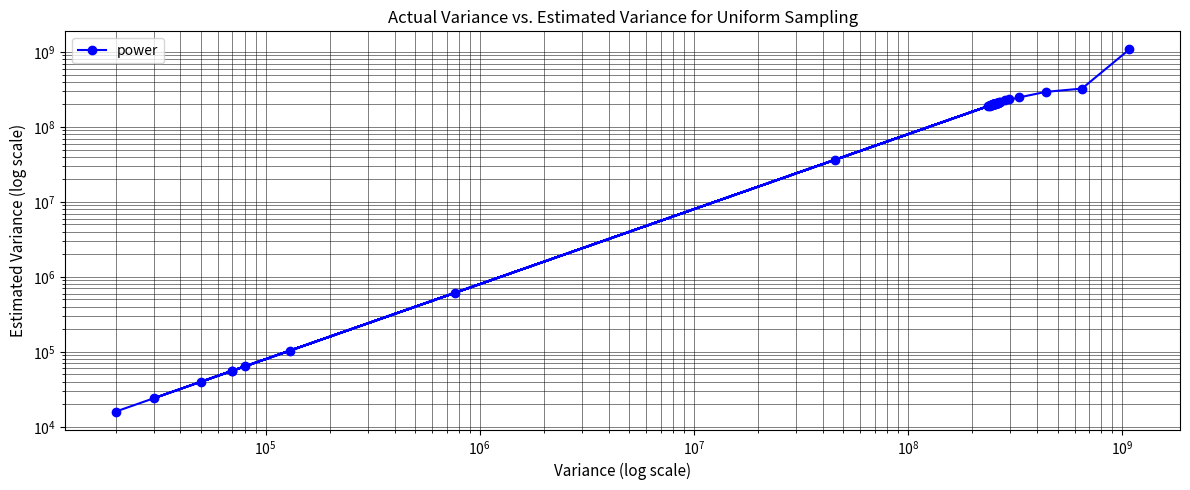

The value at 37 is 25223292.1. True or false?

False